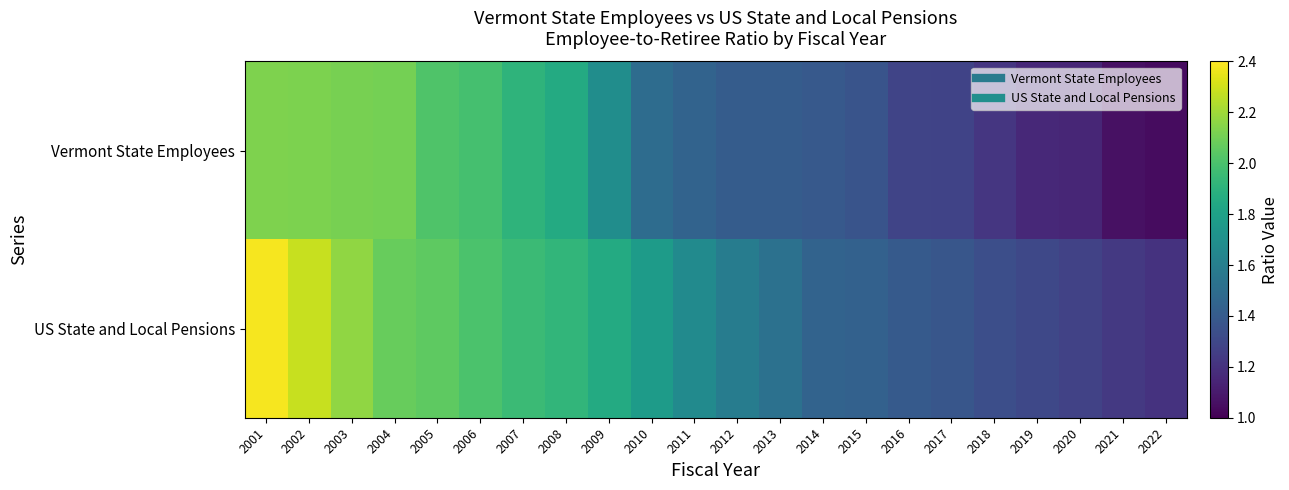

What is the total value across all series at 2018?

2.6